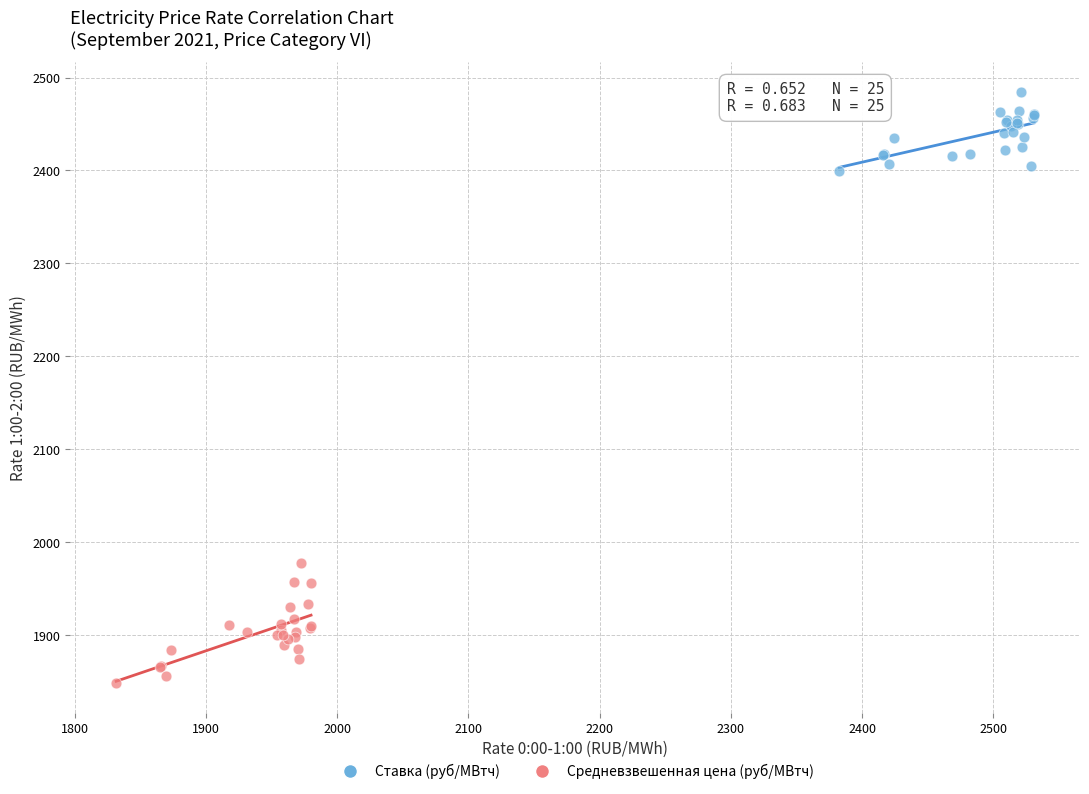

Which series contains the lowest Y value?

Средневзвешенная цена (руб/МВтч)